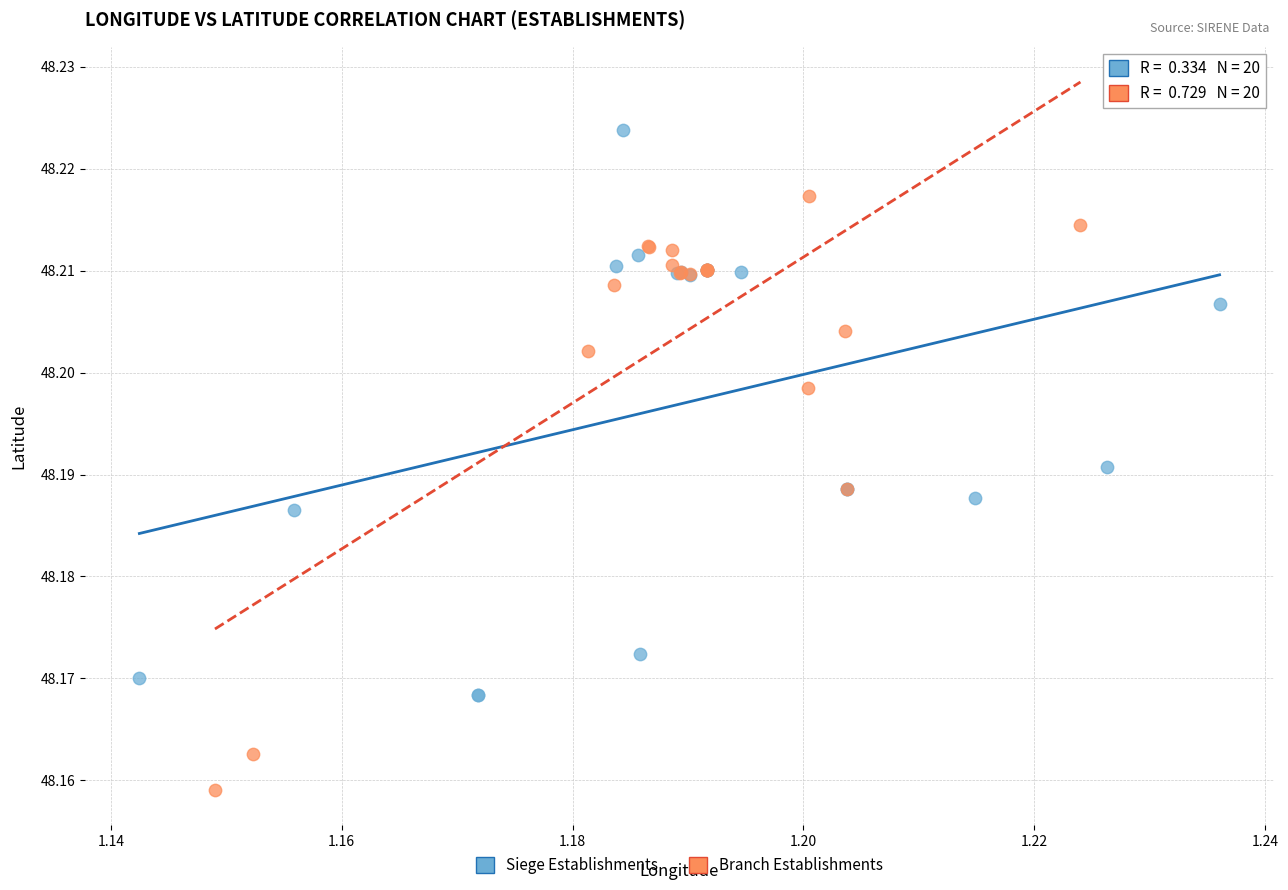

What are all the series names shown in the legend?

Siege Establishments, Branch Establishments